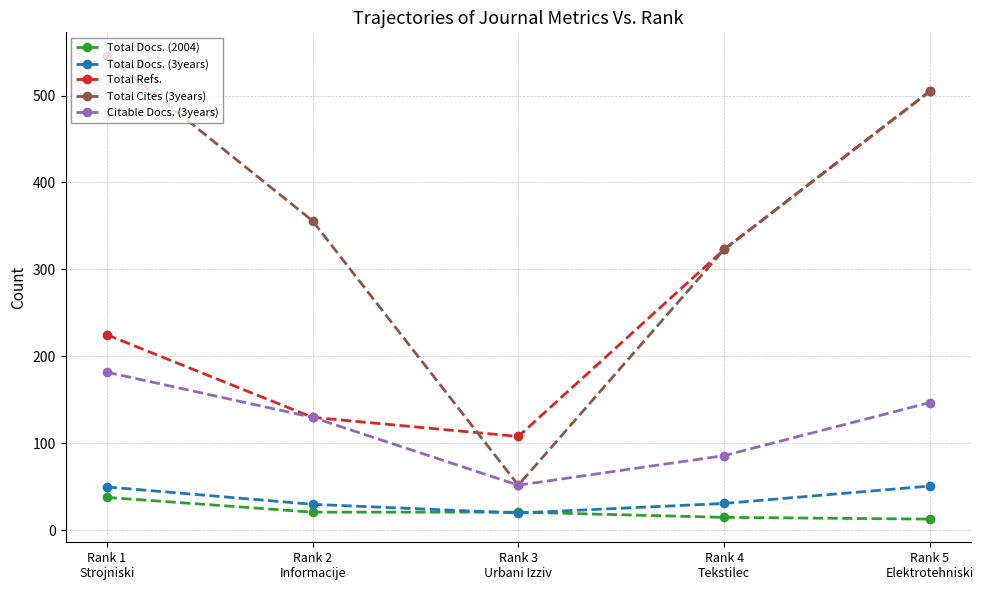

Which series changed the most between Rank 1
Strojniski and Rank 5
Elektrotehniski?

Total Refs.